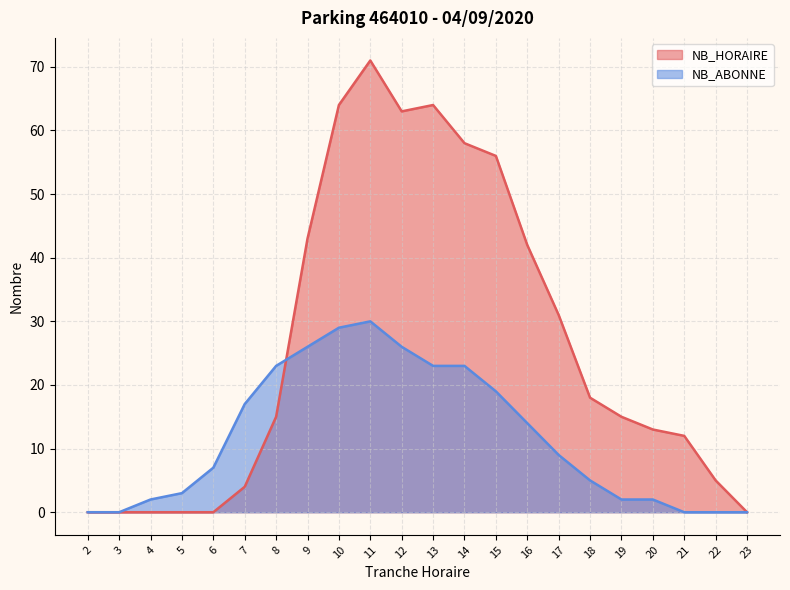

Which series has the largest total across all categories?

NB_HORAIRE